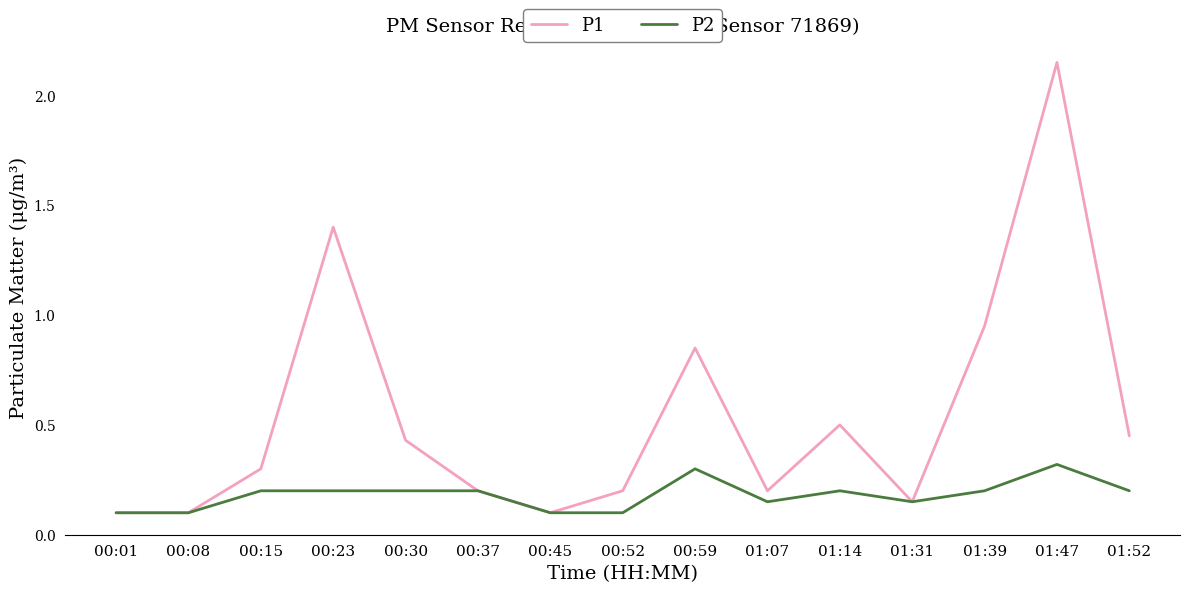

Is the value of P2 at 00:30 greater than the value of P1 at 01:47?

No